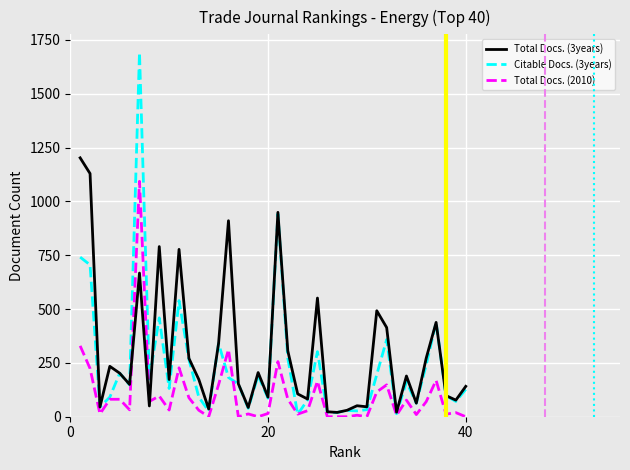

Which series has the largest range (max minus min)?

Citable Docs. (3years)